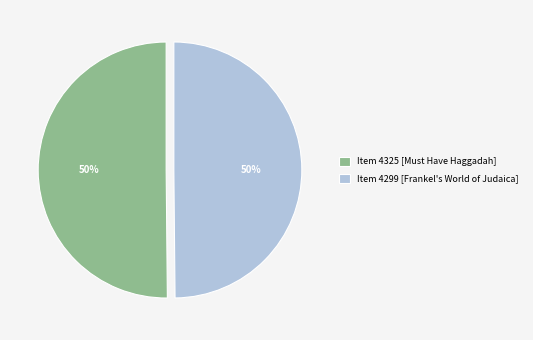

What is the ratio of the value at Item 4325 [Must Have Haggadah] to the value at Item 4299 [Frankel's World of Judaica]?

1.0